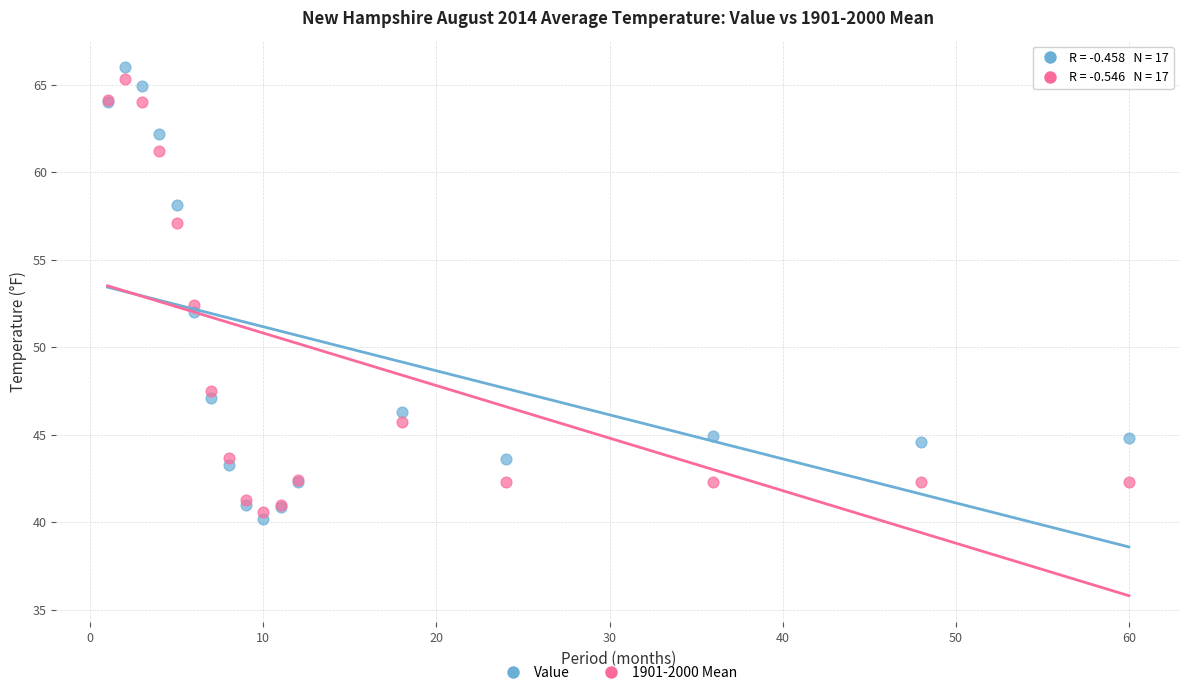

In the Value series, what Y value is closest to 53?

52.0